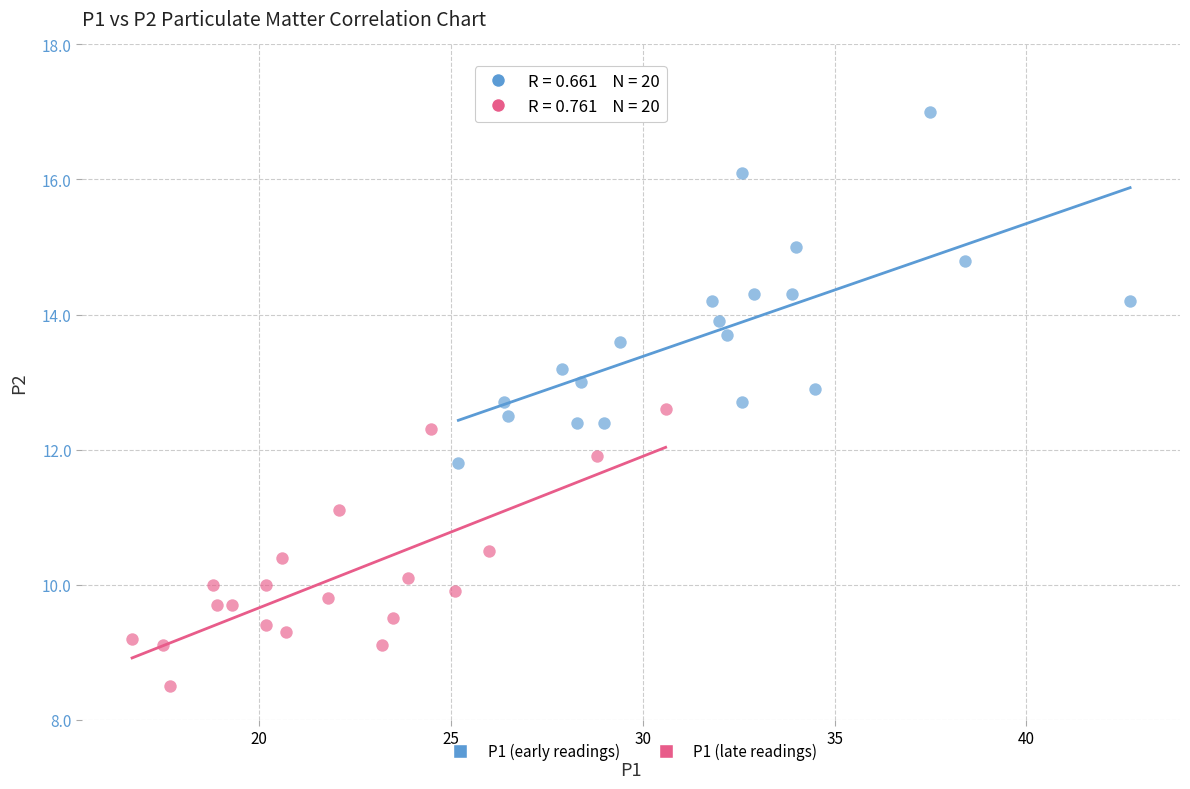

What are all the series names shown in the legend?

P1 (early readings), P1 (late readings)